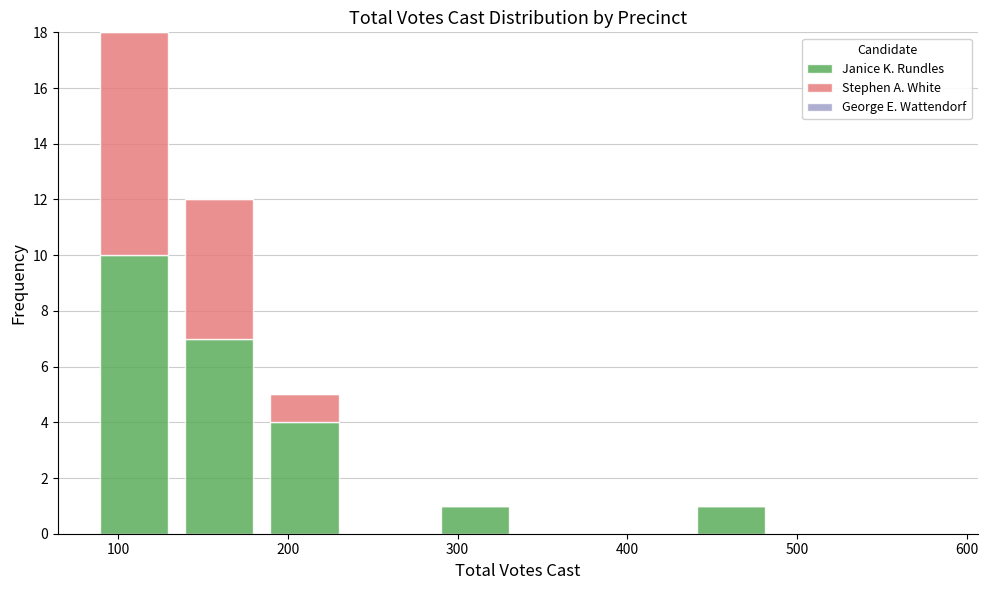

Reading left to right, transcribe this chart: for each stacked bar, give the range it covers on the x-axis and its total height. Neither the bar edges nor the heights are printed on the chart, so give them approximately, as read against the axes.

80 to 130: 18
130 to 180: 12
180 to 230: 5
230 to 290: 0
290 to 340: 1
340 to 390: 0
390 to 440: 0
440 to 490: 1
490 to 540: 0
540 to 590: 0